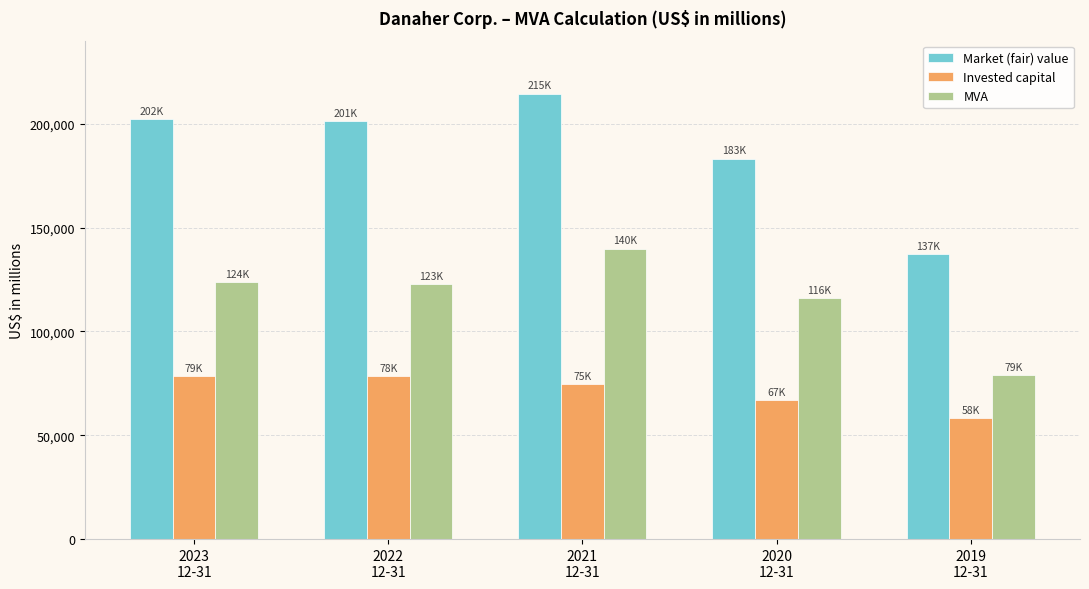

Is the value of MVA at 2022
12-31 greater than the value of Invested capital at 2022
12-31?

Yes